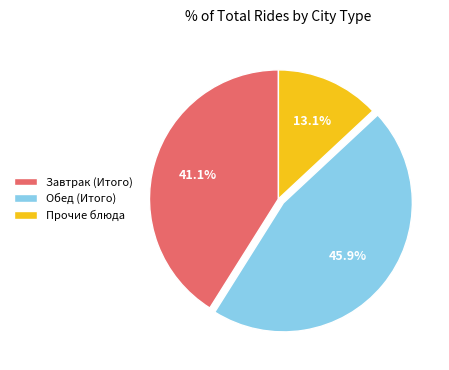

Does Обед (Итого) account for over 50% of the chart?

No